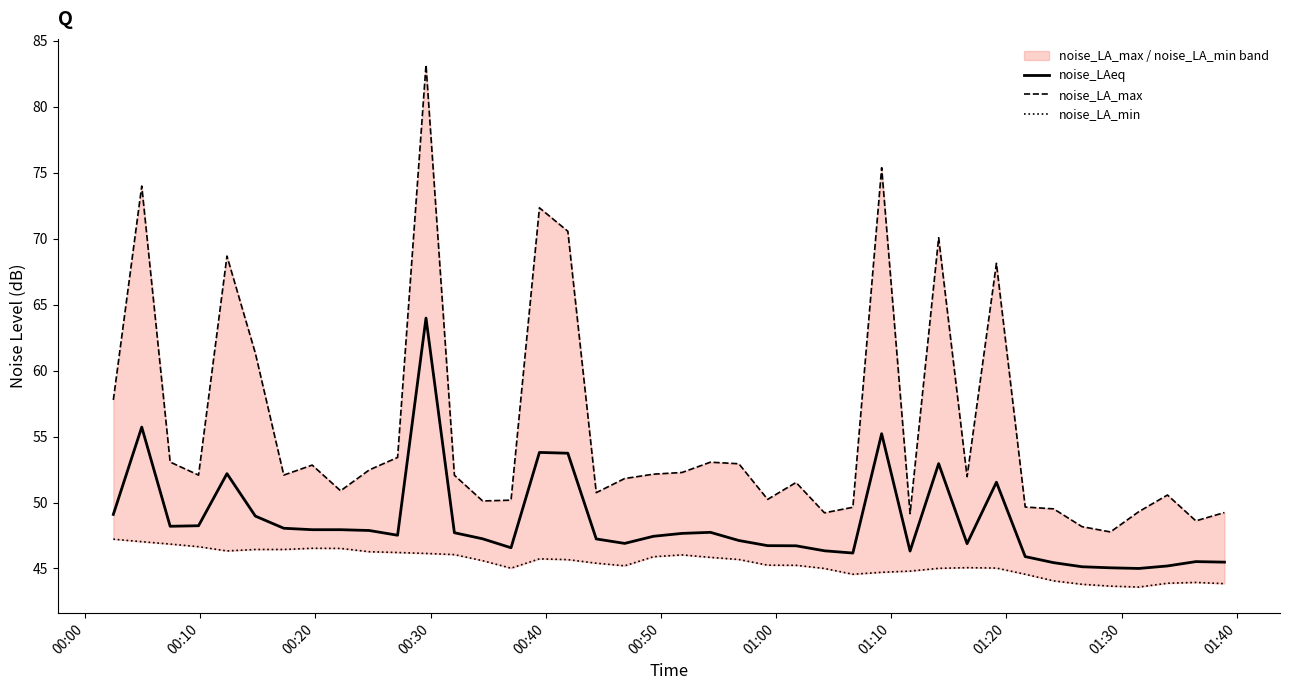

How many data points in noise_LAeq are above 47?

24